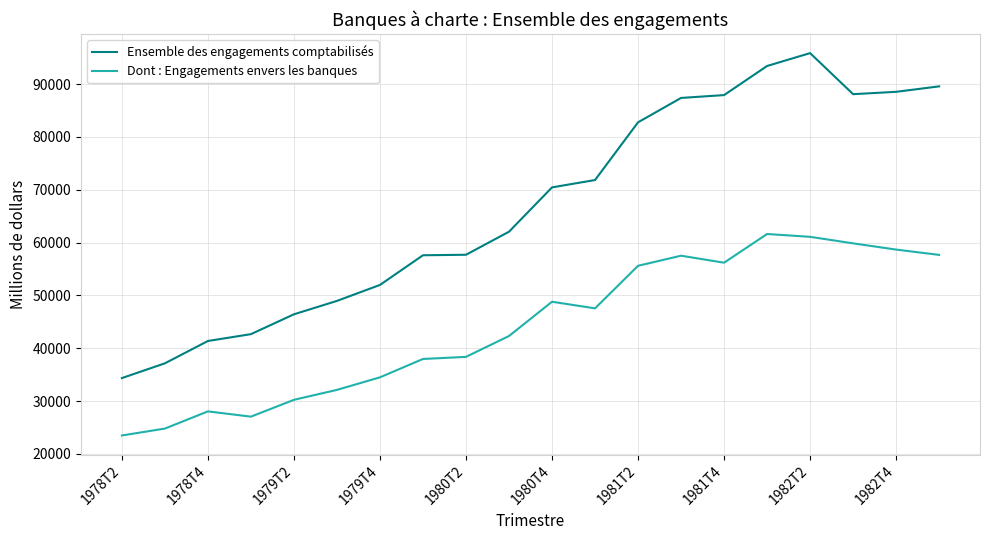

What is the difference between the maximum and minimum values in the Ensemble des engagements comptabilisés series?

61531